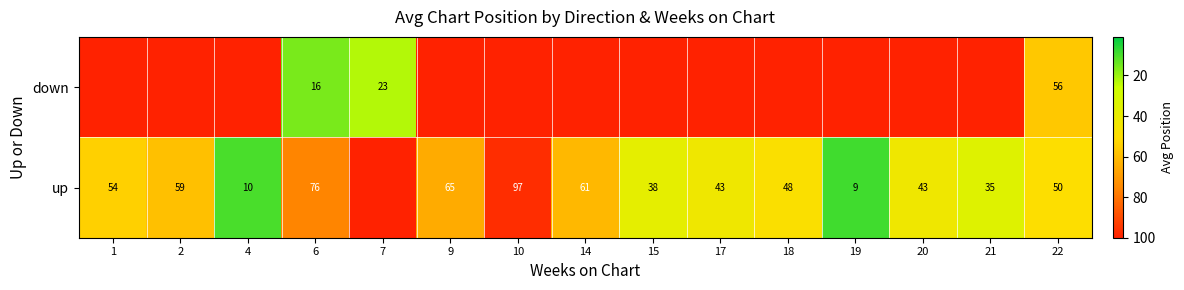

The value of up at 6 is 76. True or false?

True